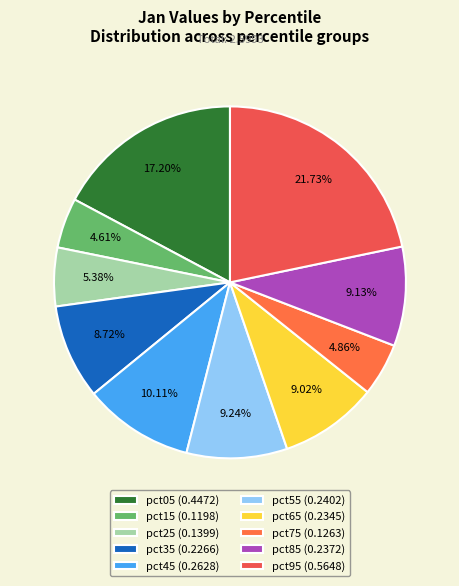

Which has a higher value, pct05 or pct65?

pct05